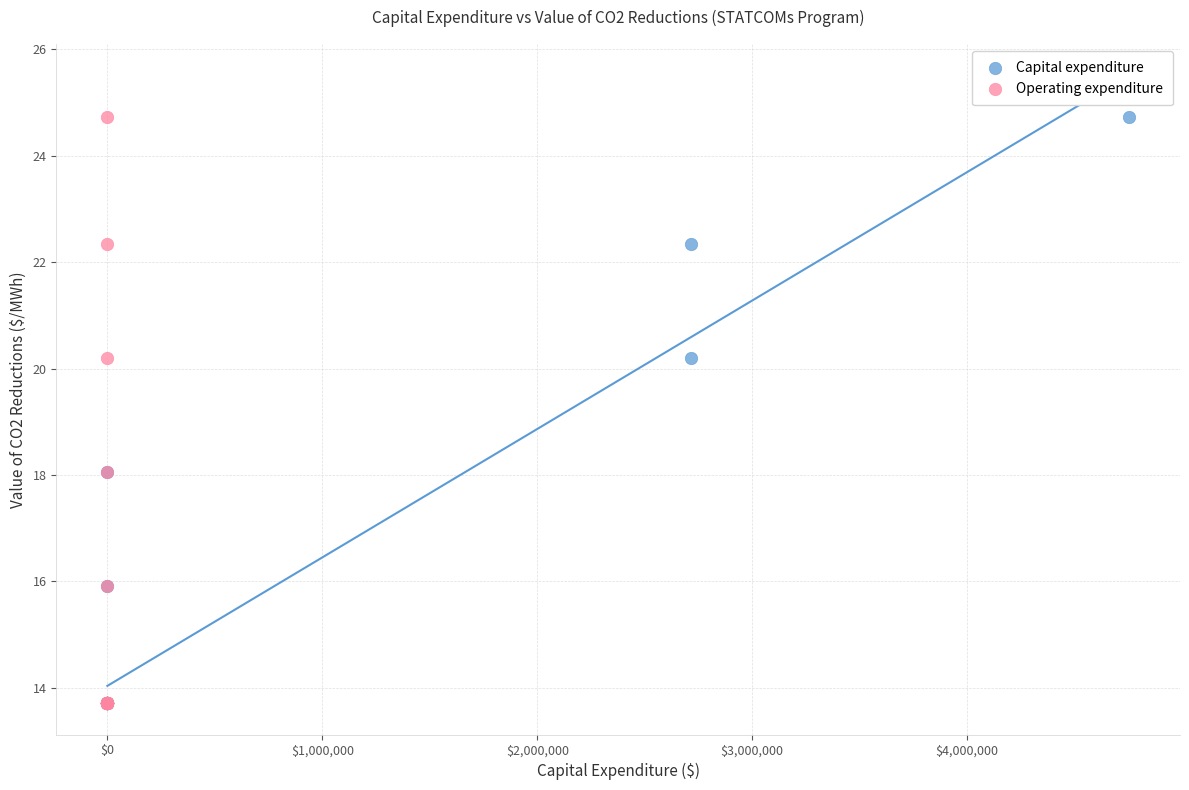

What are all the series names shown in the legend?

Capital expenditure, Operating expenditure